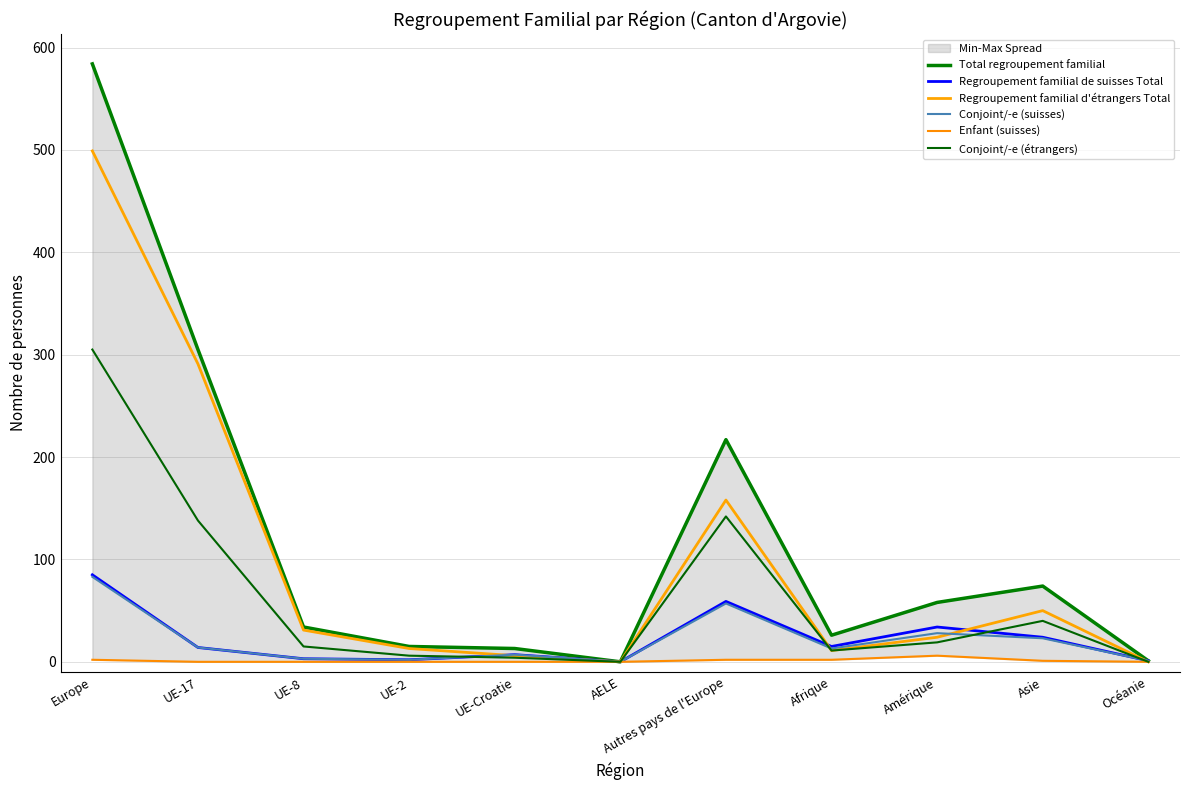

Is it true that Total regroupement familial equals 191 at UE-17?

False